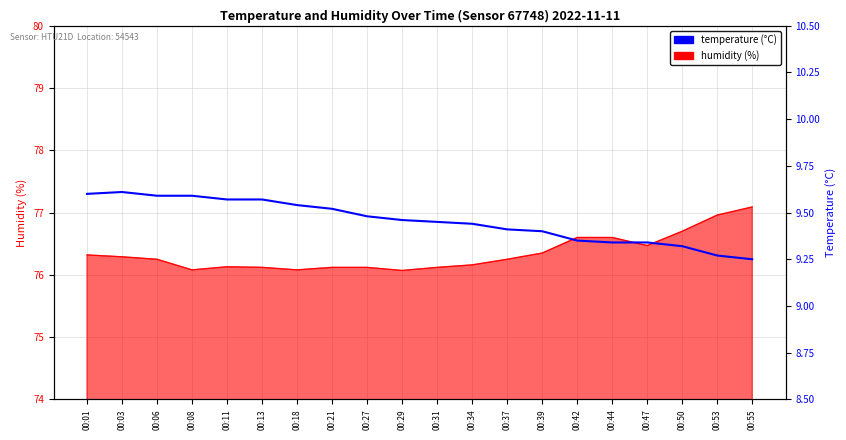

What is the minimum value shown in the chart?

9.2